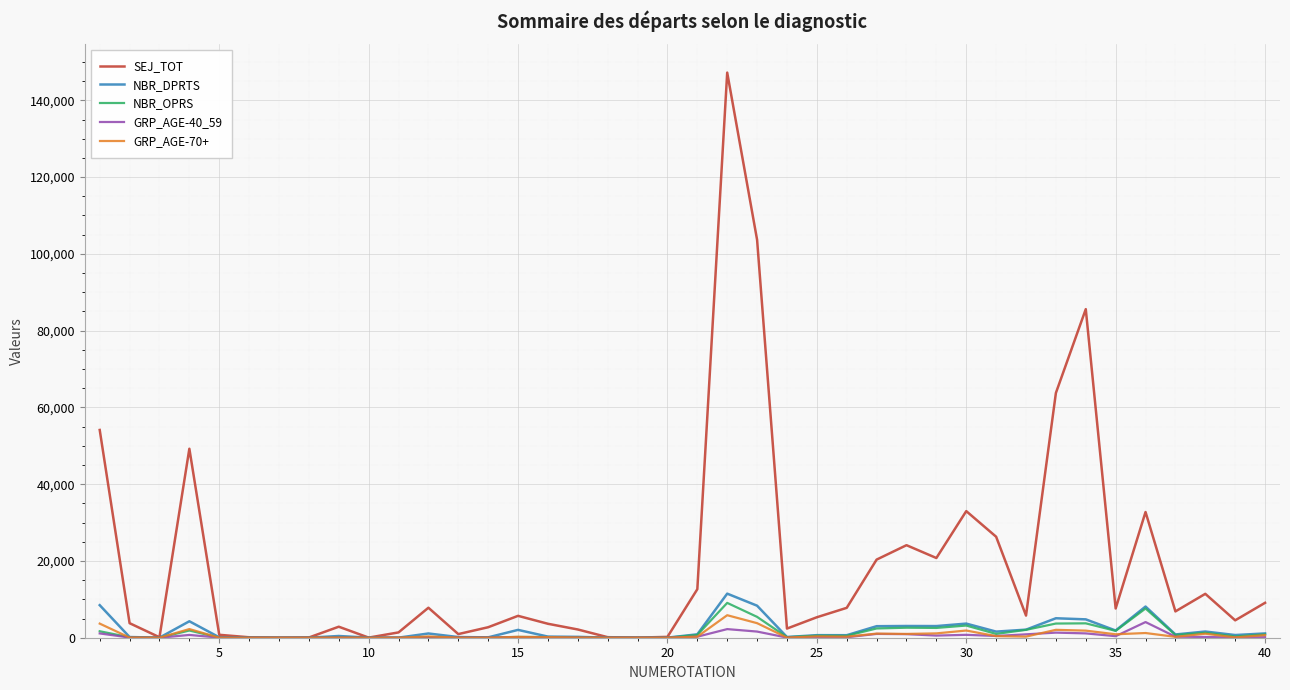

Which series has the largest total across all categories?

SEJ_TOT